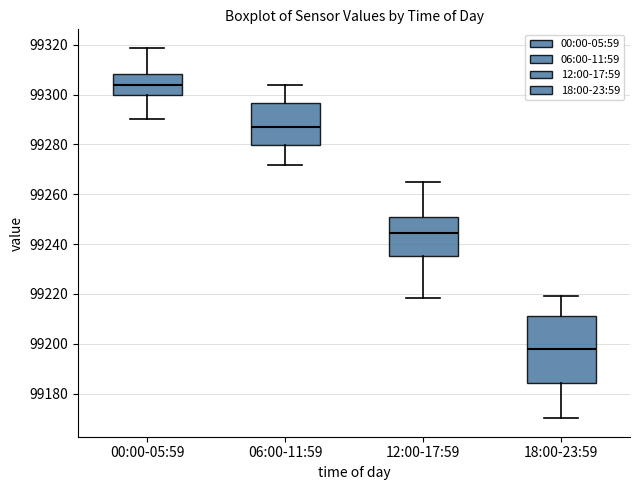

Comparing the boxes themselves (not the whiskers), which one is the tallest?

18:00-23:59